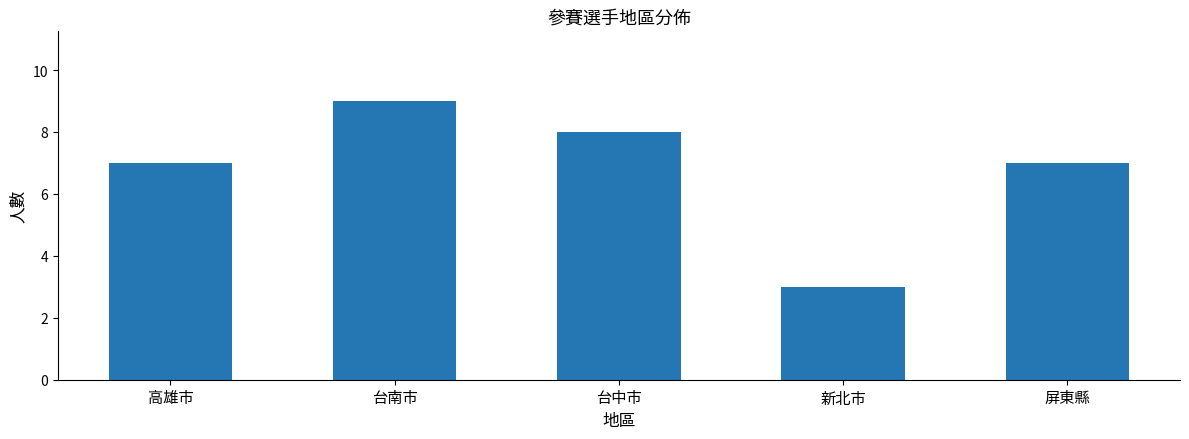

What is the change in value from 台中市 to 新北市?

-5